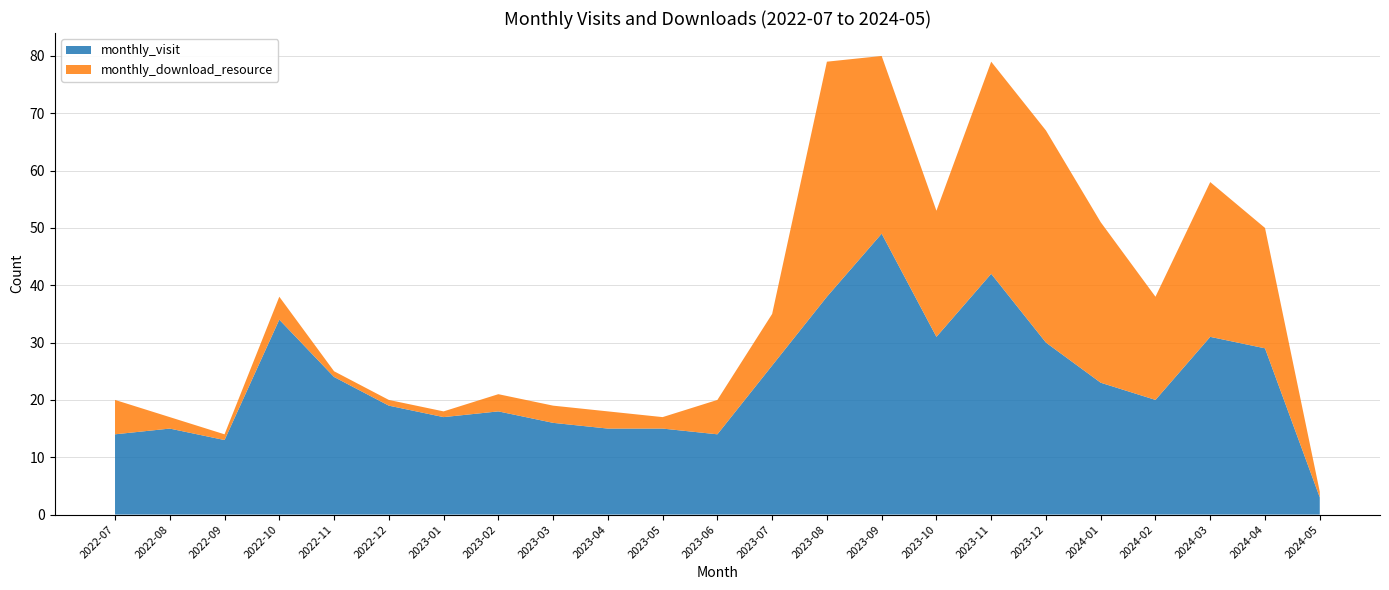

Reading left to right, transcribe all the data shown in this chart.

monthly_visit: 14	15	13	34	24	19	17	18	16	15	15	14	26	38	49	31	42	30	23	20	31	29	3
monthly_download_resource: 6	2	1	4	1	1	1	3	3	3	2	6	9	41	31	22	37	37	28	18	27	21	1